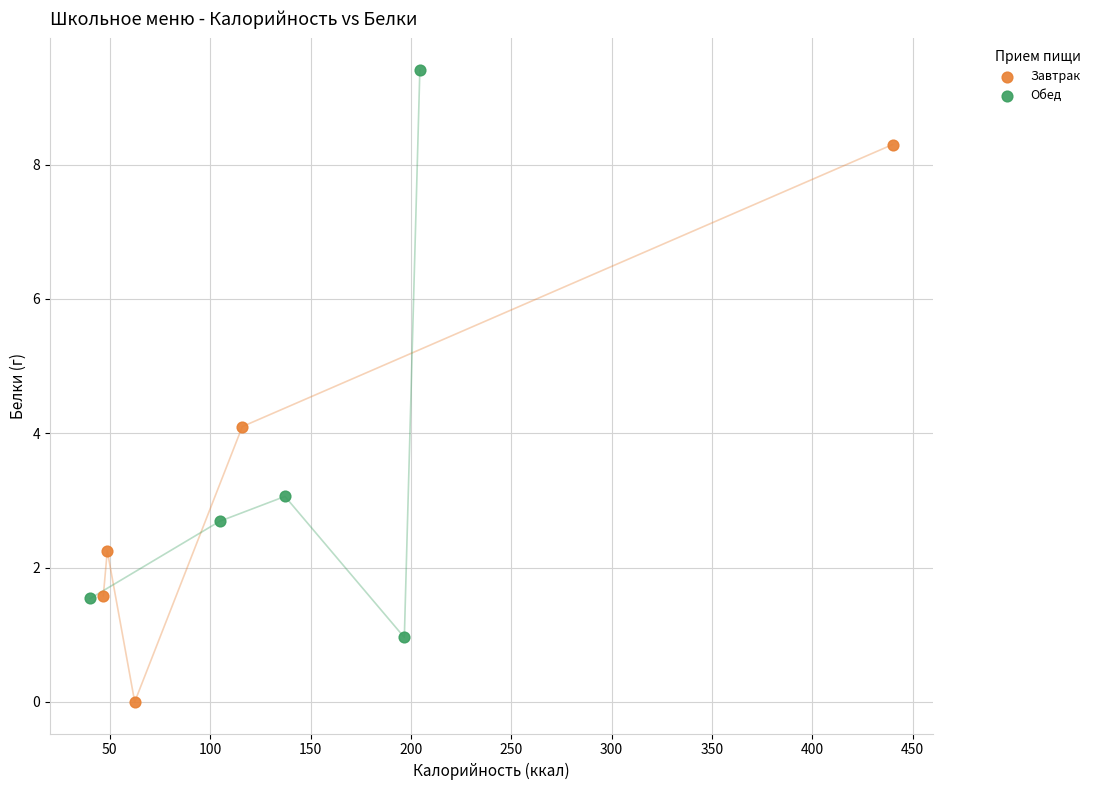

What are all the series names shown in the legend?

Завтрак, Обед